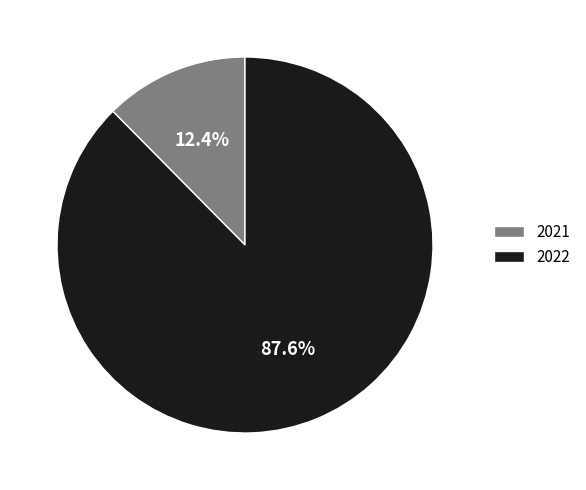

What is the smallest slice in the pie chart?

2021